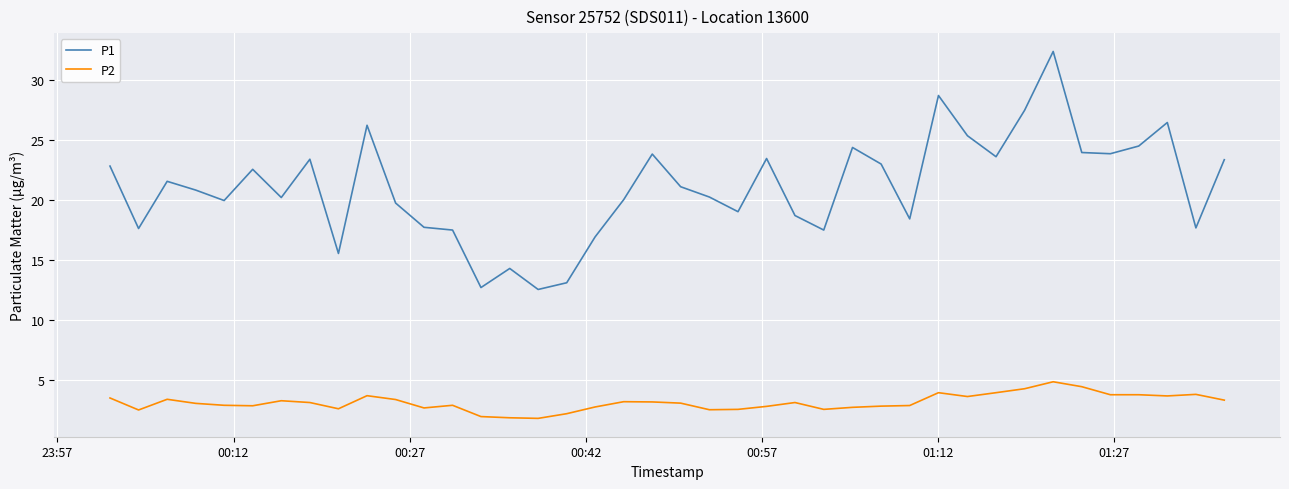

What are all the series names shown in the legend?

P1, P2